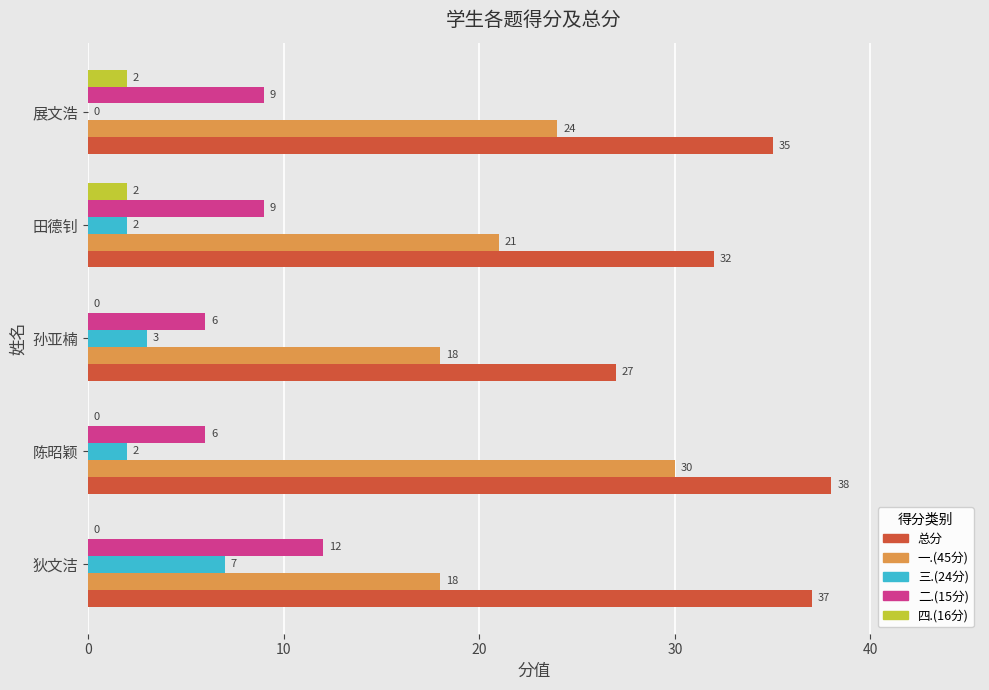

The value of 一.(45分) at 狄文洁 is 32. True or false?

False